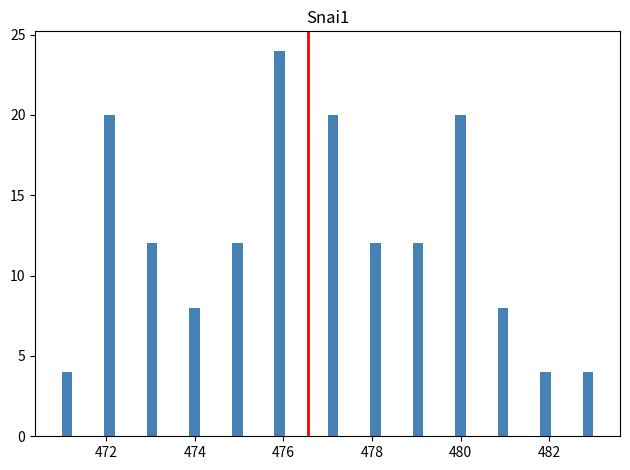

Around what value on the x-axis is the tallest bar? Give the approximate position of its centre, as read against the axis.

476.0